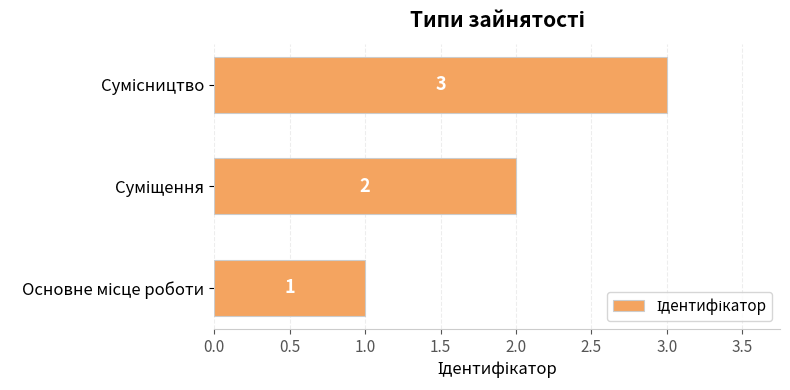

Count the values in the range 1 to 3.

3